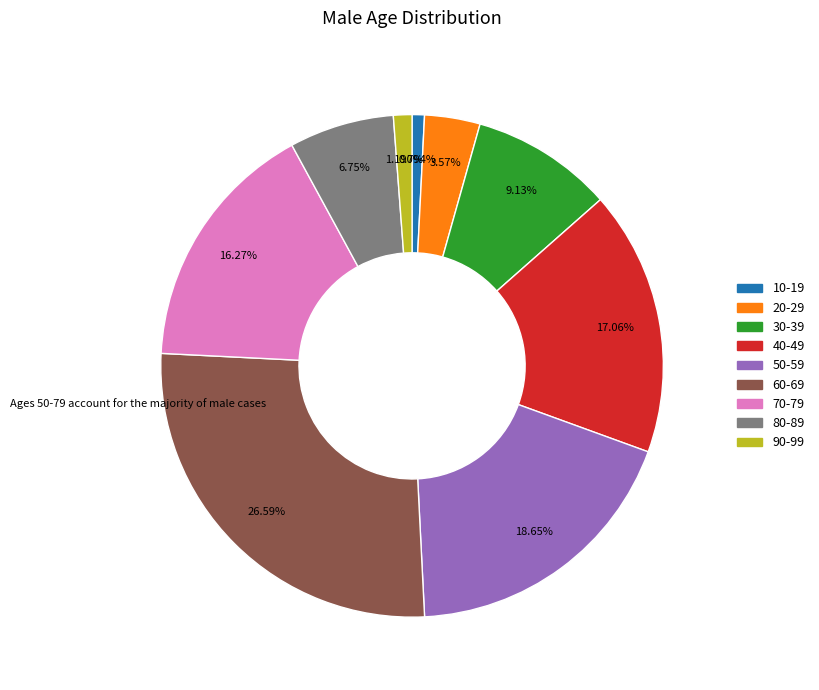

True or false: 30-39 accounts for 9% of the total.

True